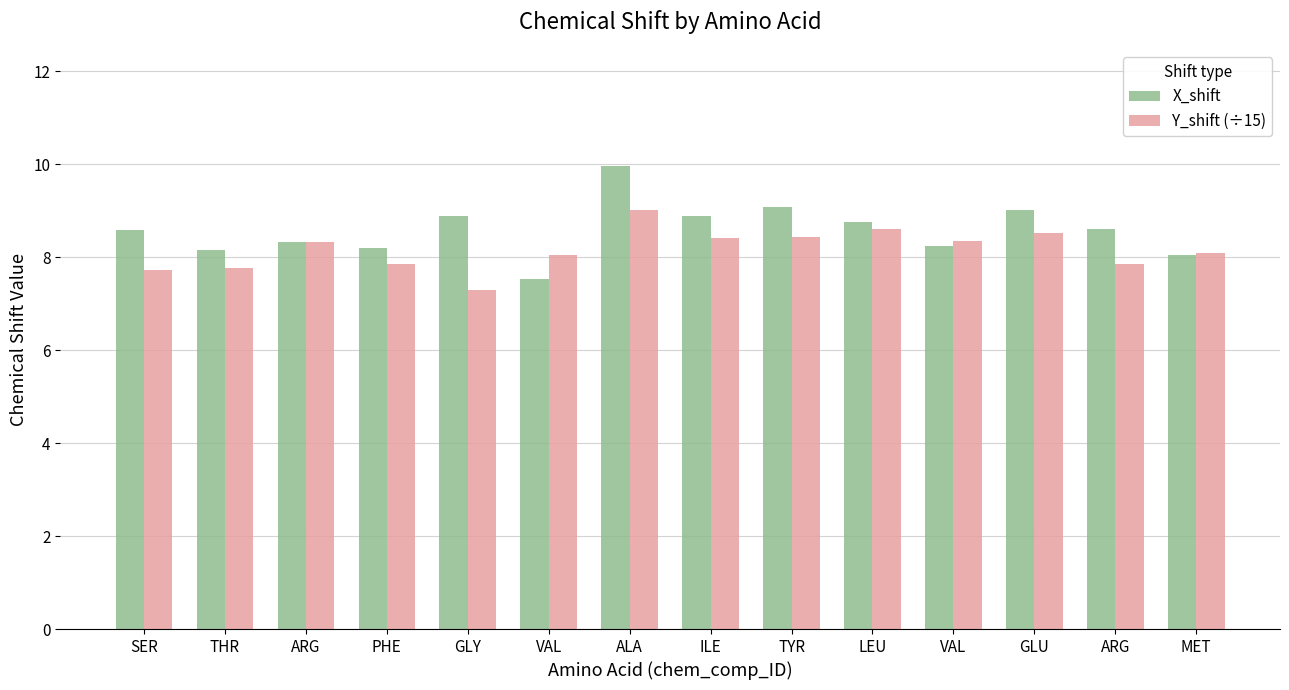

What are all the series names shown in the legend?

X_shift, Y_shift (÷15)